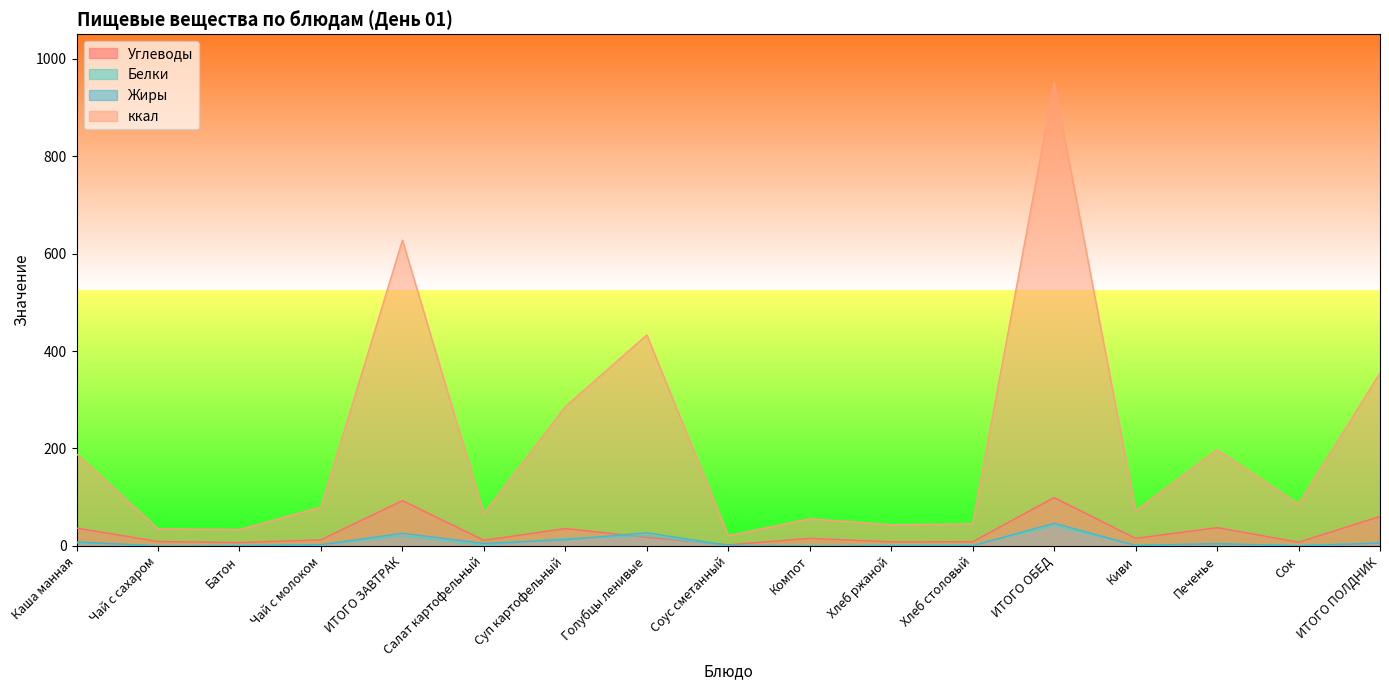

Is the value of Жиры at Печенье greater than the value of Белки at Чай с сахаром?

Yes